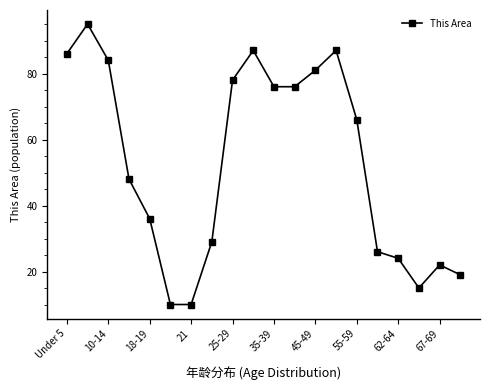

What is the average value?

53